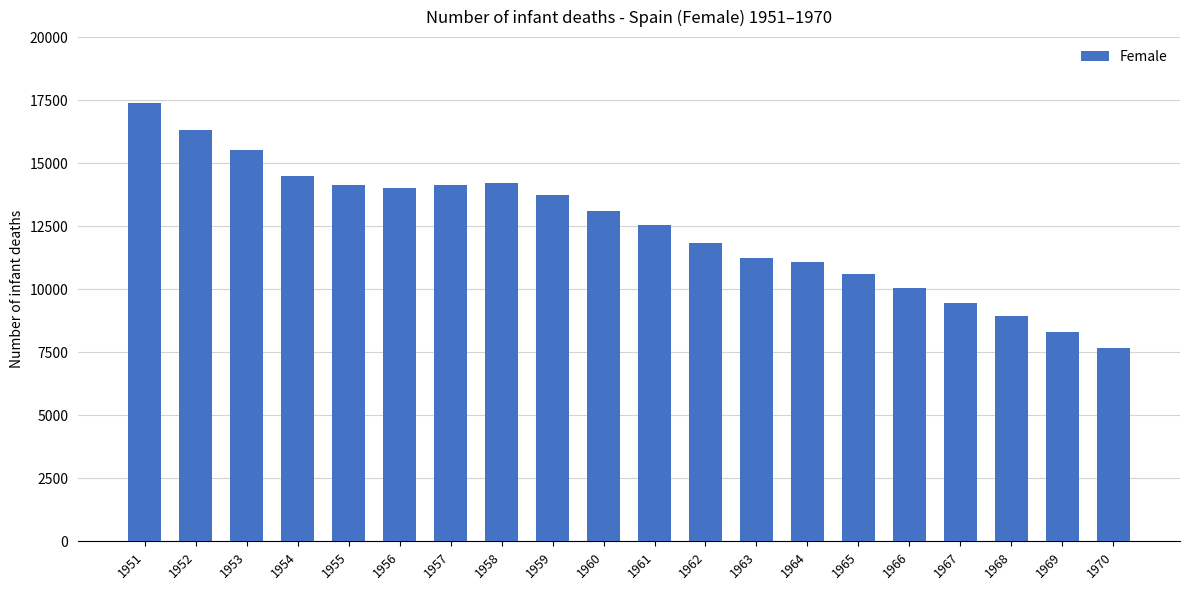

Is it true that the value at 1966 is 16182?

False